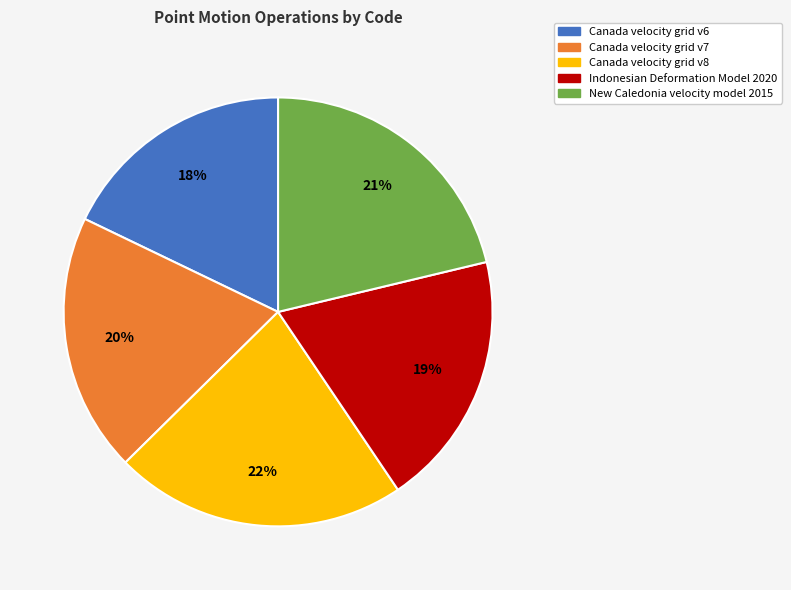

Is it true that Canada velocity grid v6 is 18% of the pie?

True